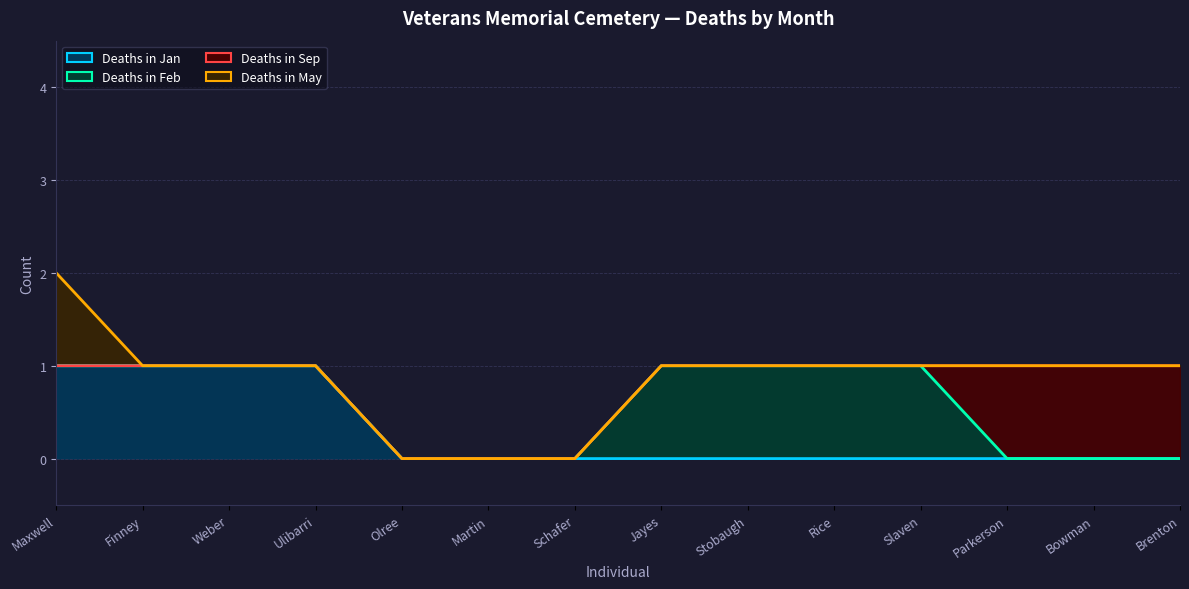

Reading left to right, what are all the values shown in this chart?

Deaths in Jan: Maxwell=1	Finney=1	Weber=1	Ulibarri=1	Olree=0	Martin=0	Schafer=0	Jayes=0	Stobaugh=0	Rice=0	Slaven=0	Parkerson=0	Bowman=0	Brenton=0
Deaths in Feb: Maxwell=0	Finney=0	Weber=0	Ulibarri=0	Olree=0	Martin=0	Schafer=0	Jayes=1	Stobaugh=1	Rice=1	Slaven=1	Parkerson=0	Bowman=0	Brenton=0
Deaths in Sep: Maxwell=0	Finney=0	Weber=0	Ulibarri=0	Olree=0	Martin=0	Schafer=0	Jayes=0	Stobaugh=0	Rice=0	Slaven=0	Parkerson=1	Bowman=1	Brenton=1
Deaths in May: Maxwell=1	Finney=0	Weber=0	Ulibarri=0	Olree=0	Martin=0	Schafer=0	Jayes=0	Stobaugh=0	Rice=0	Slaven=0	Parkerson=0	Bowman=0	Brenton=0